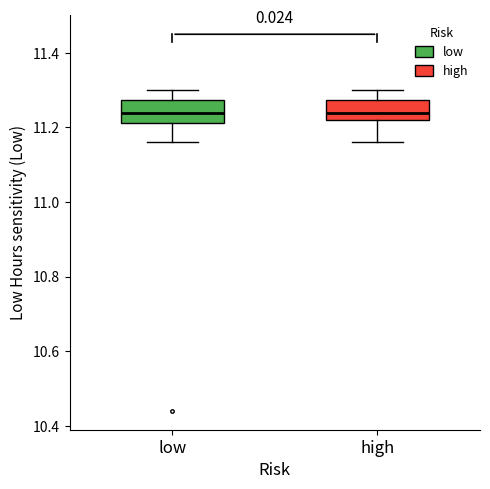

Reading left to right, transcribe this box plot: for each box, give where its median line is, the range the box spans, and where its two whiskers end, as read against the y-axis. The values are not printed on the chart, so give them approximately, as read against the axis.

low: median 11.24, box 11.22 to 11.28, whiskers 11.16 to 11.30
high: median 11.24, box 11.22 to 11.28, whiskers 11.16 to 11.30